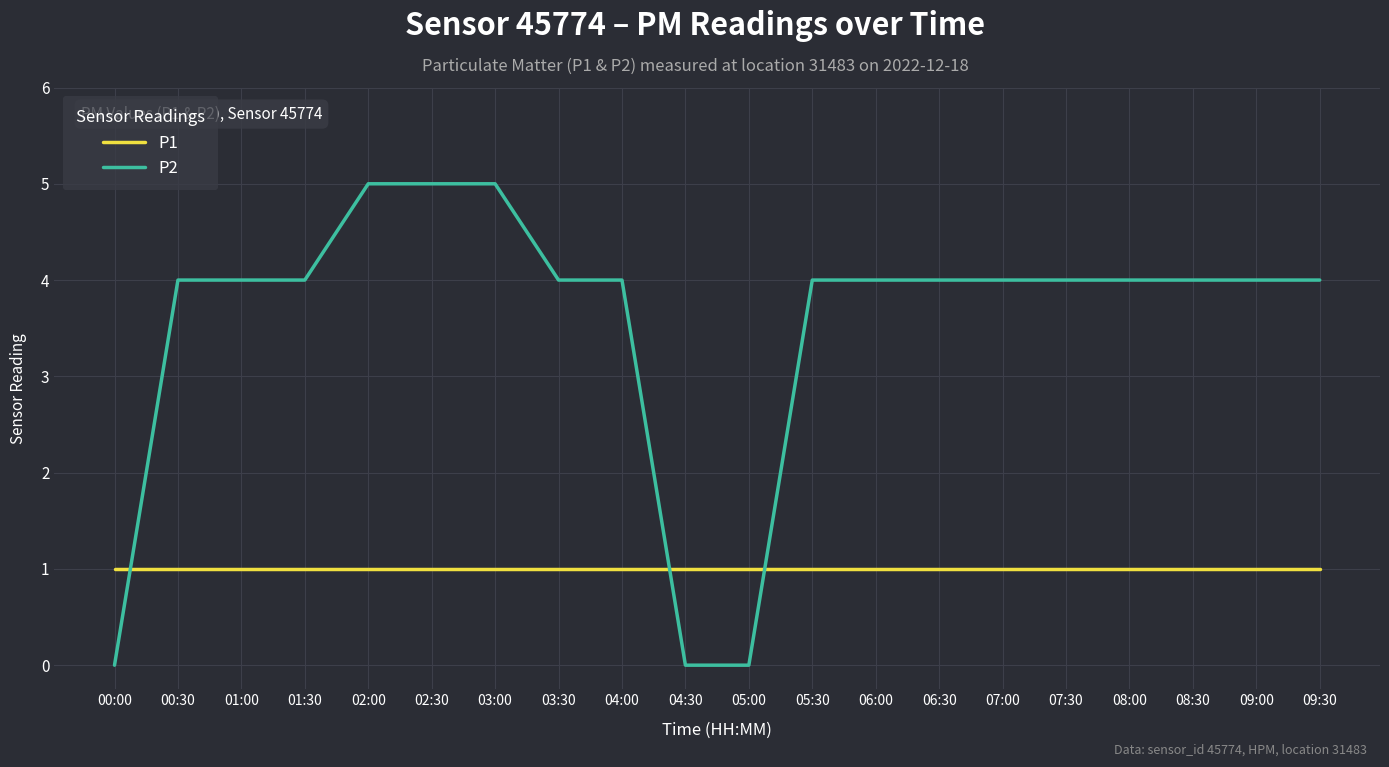

Reading right to left, list all the values displayed in this chart.

P1: 09:30=1	09:00=1	08:30=1	08:00=1	07:30=1	07:00=1	06:30=1	06:00=1	05:30=1	05:00=1	04:30=1	04:00=1	03:30=1	03:00=1	02:30=1	02:00=1	01:30=1	01:00=1	00:30=1	00:00=1
P2: 09:30=4	09:00=4	08:30=4	08:00=4	07:30=4	07:00=4	06:30=4	06:00=4	05:30=4	05:00=0	04:30=0	04:00=4	03:30=4	03:00=5	02:30=5	02:00=5	01:30=4	01:00=4	00:30=4	00:00=0